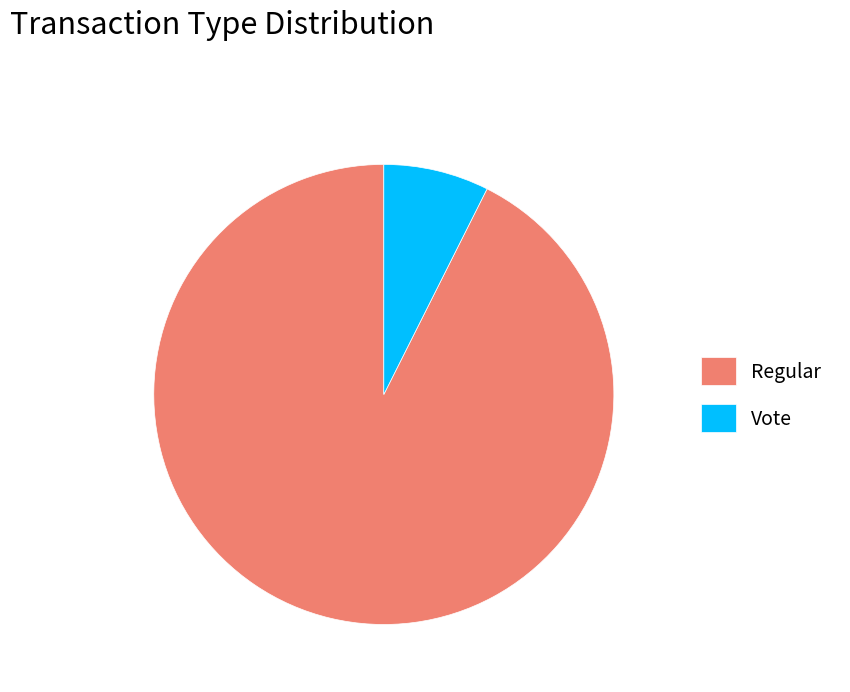

Which category has the smallest portion of the pie?

Vote